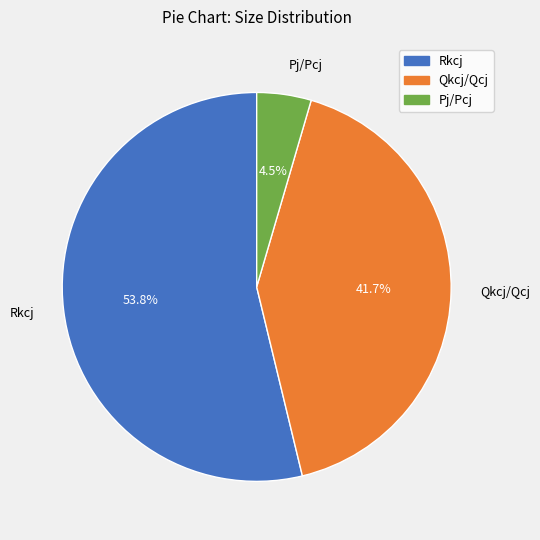

Rank the categories by value from lowest to highest.

Pj/Pcj, Qkcj/Qcj, Rkcj